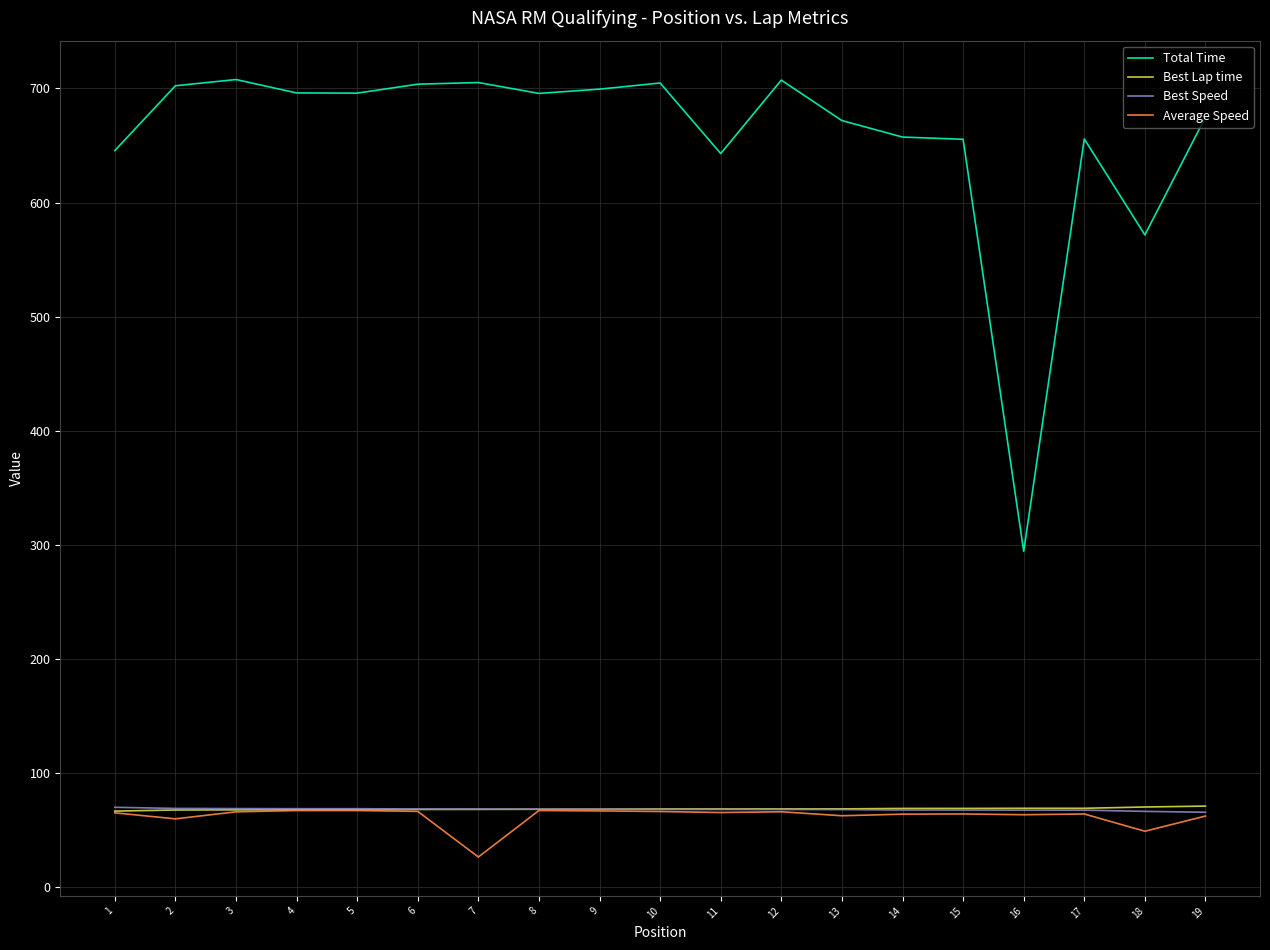

True or false: Total Time and Best Lap time intersect in this chart.

False